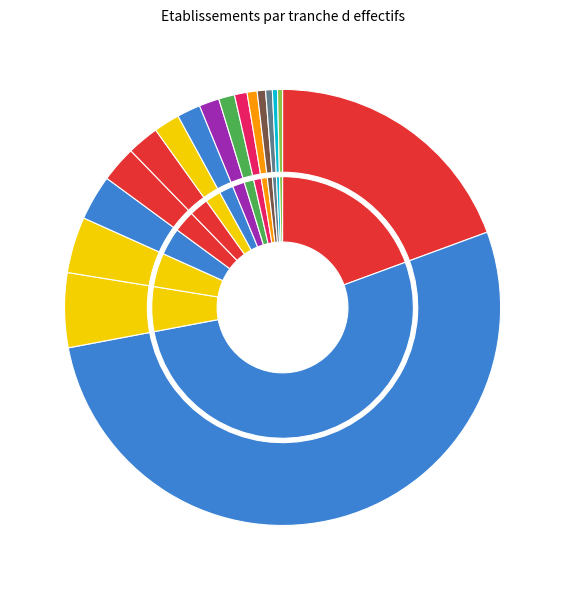

What is the ratio of the value at 12 to the value at 31?

2.8